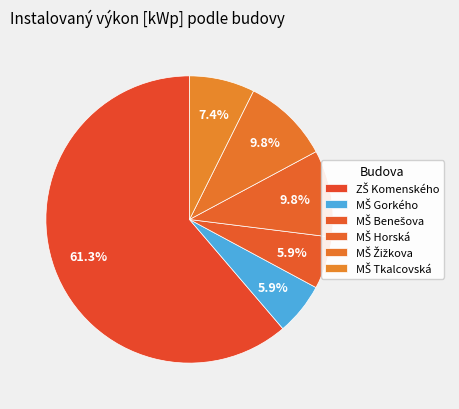

Count the number of slices in the pie.

6